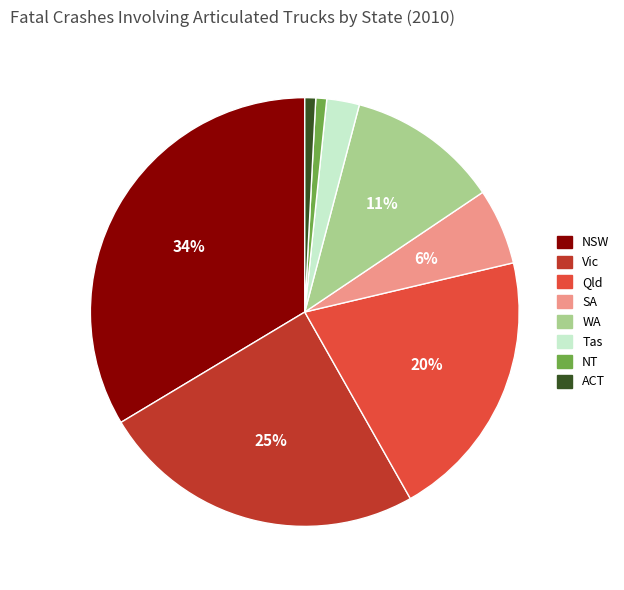

True or false: WA accounts for 2% of the total.

False